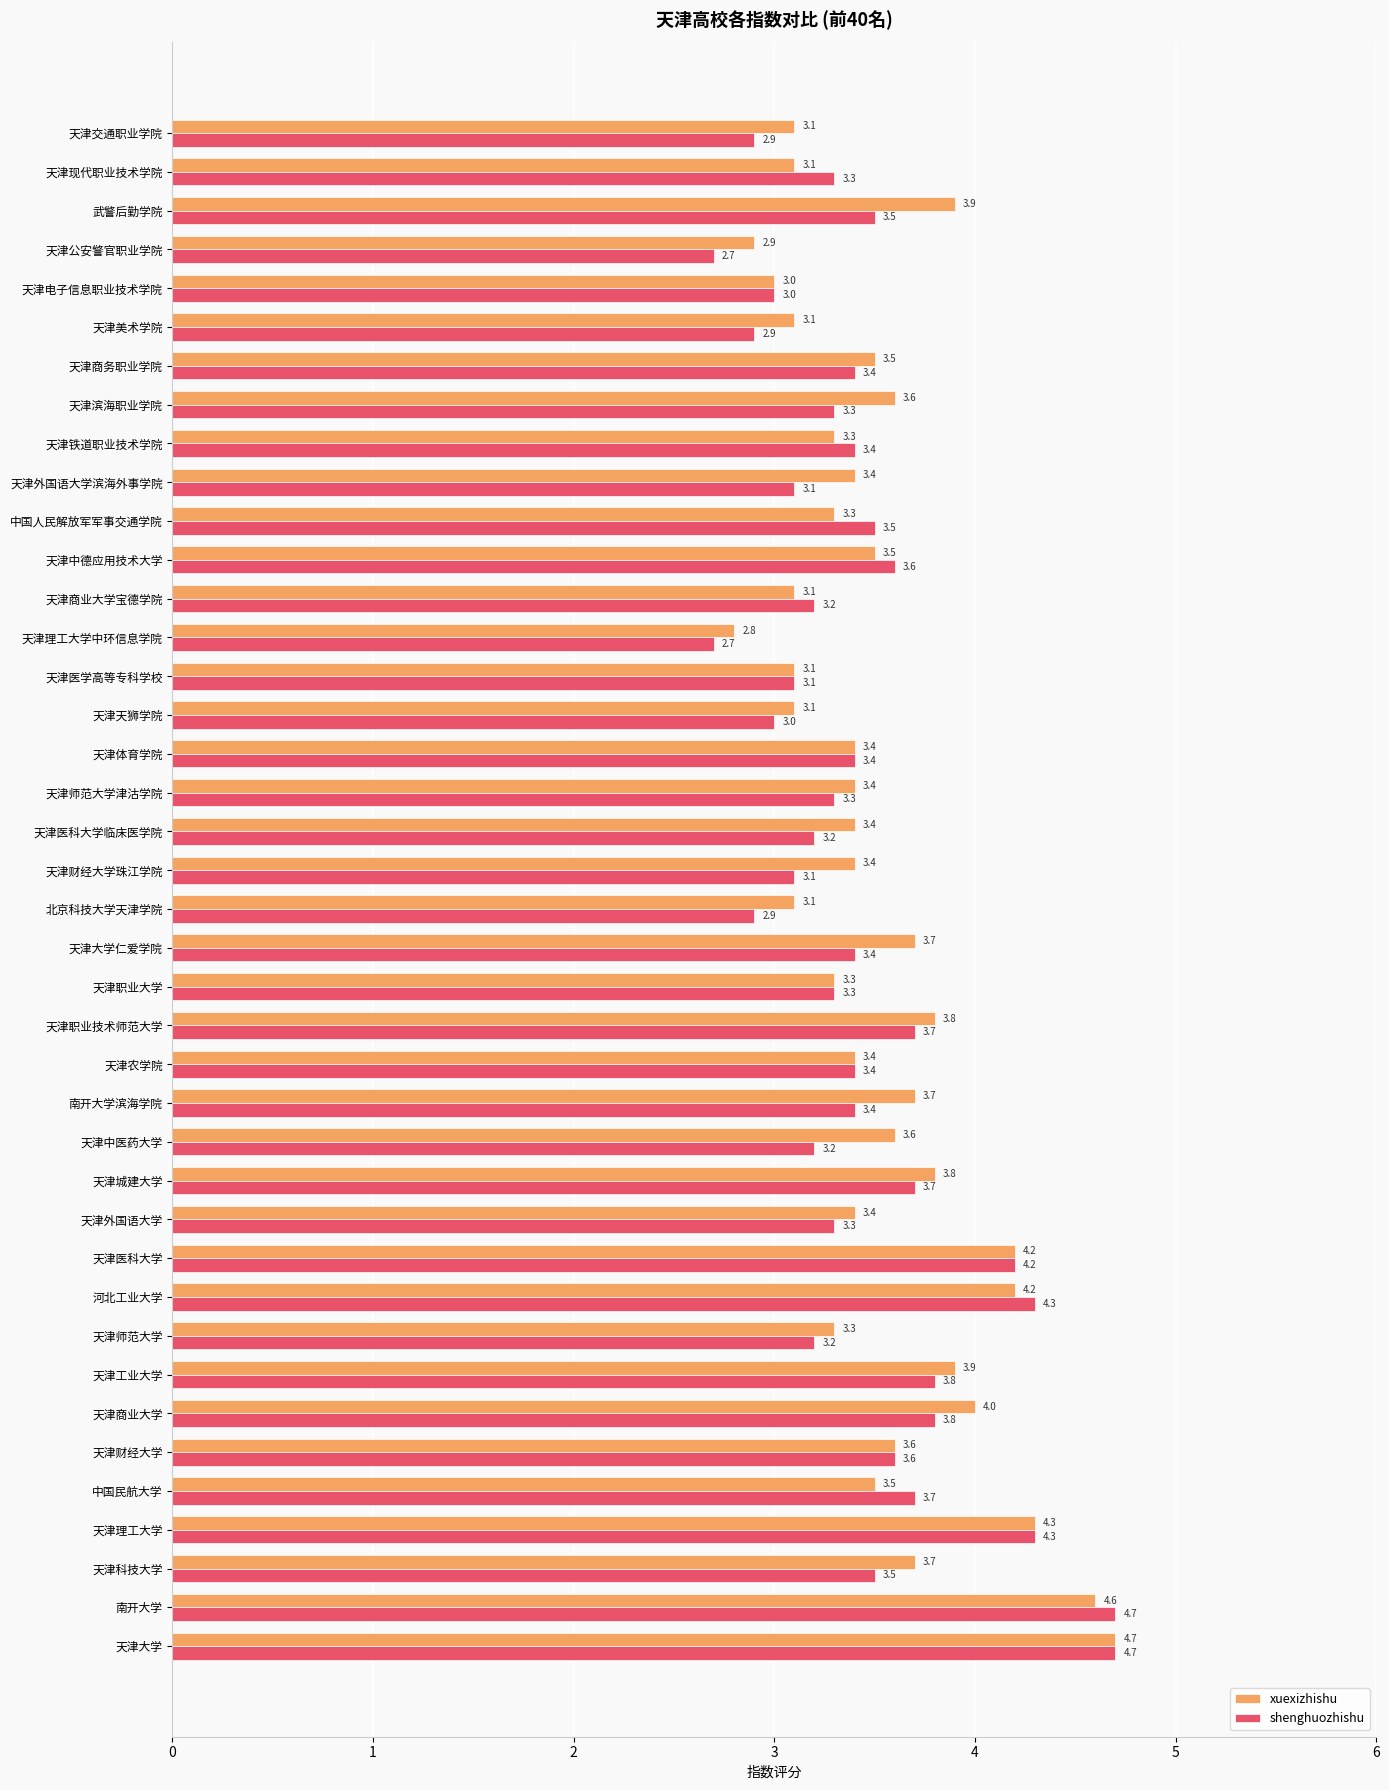

What is the total value across all series at 天津商务职业学院?

6.9